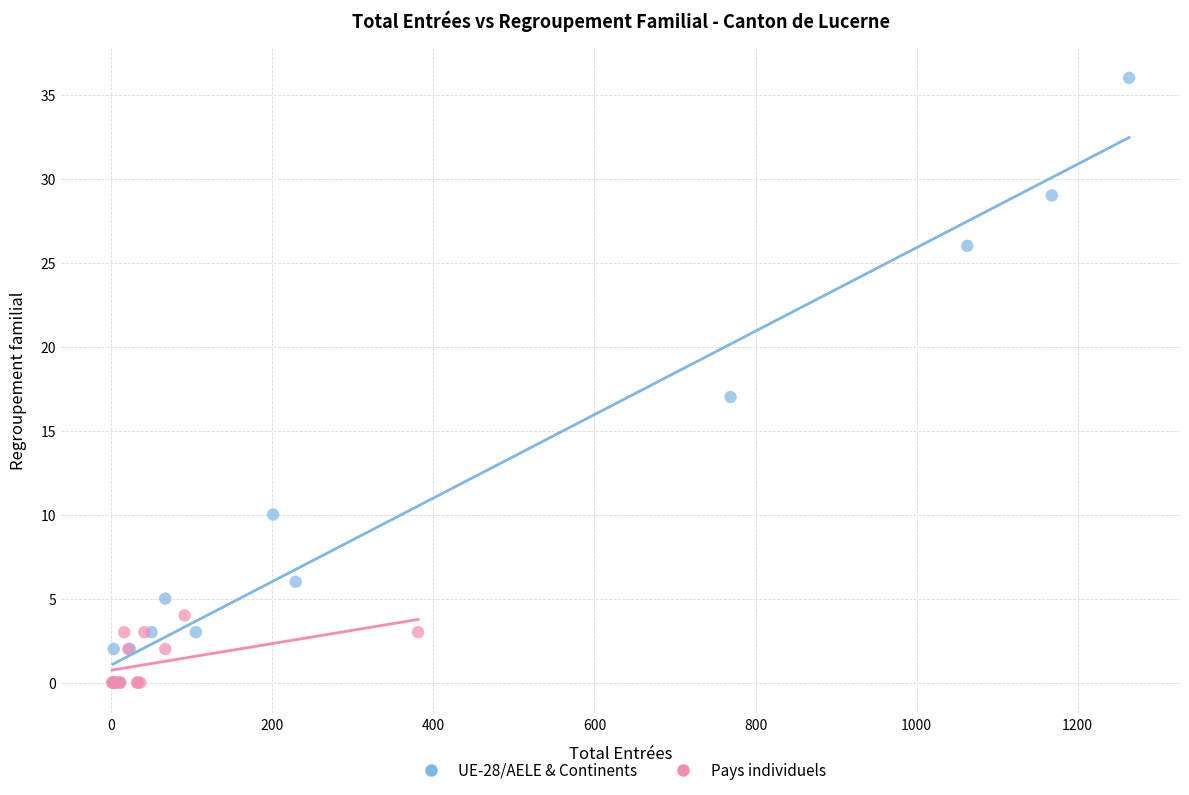

Which series has the widest spread of Y values?

UE-28/AELE & Continents